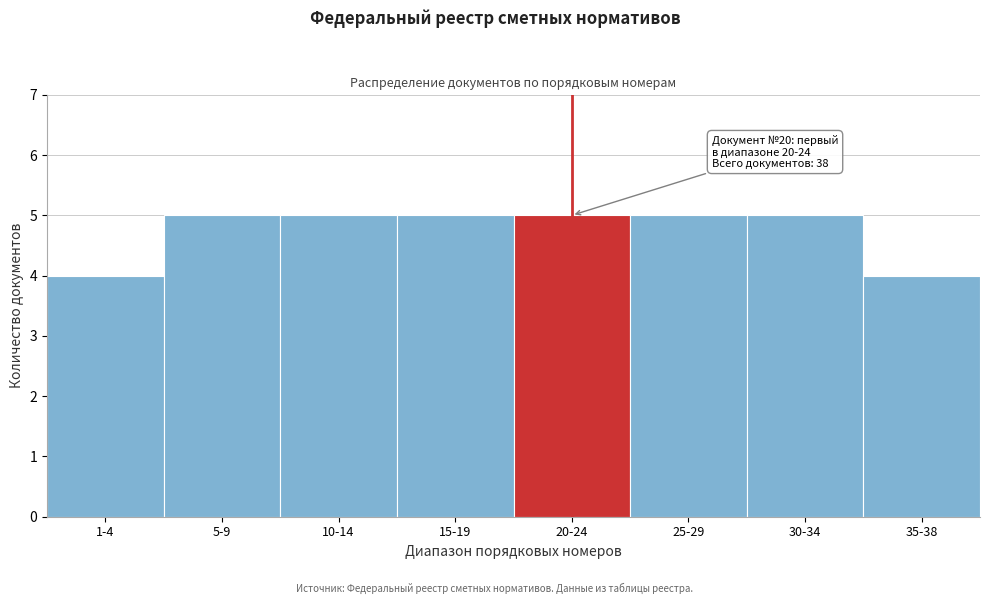

Reading left to right, list all the values displayed in this chart.

4	5	5	5	5	5	5	4